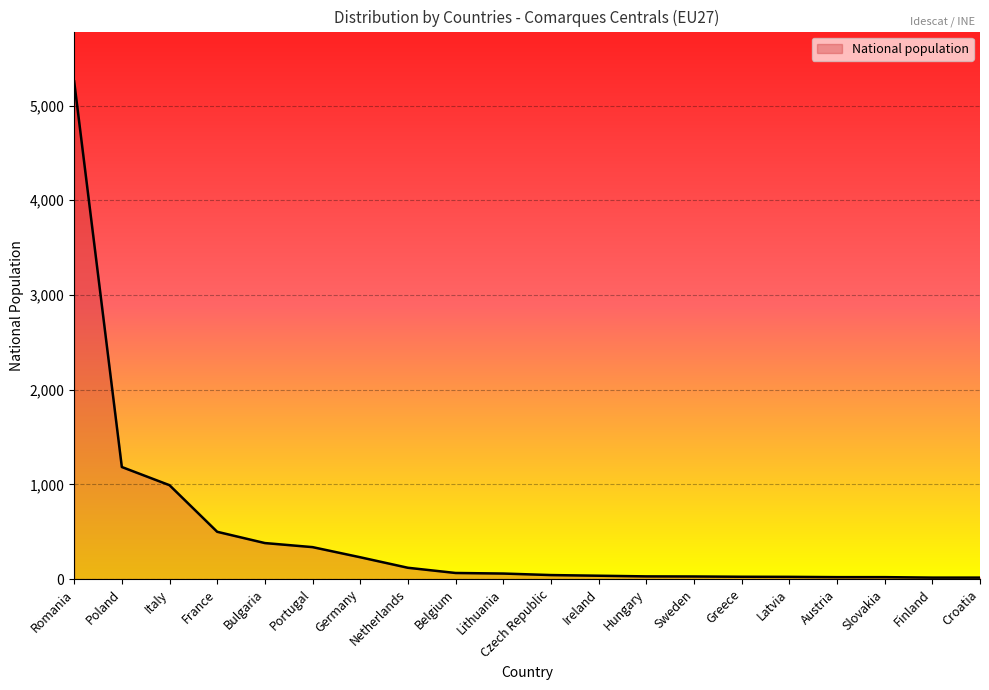

What is the sum of the values at Hungary and France?

527